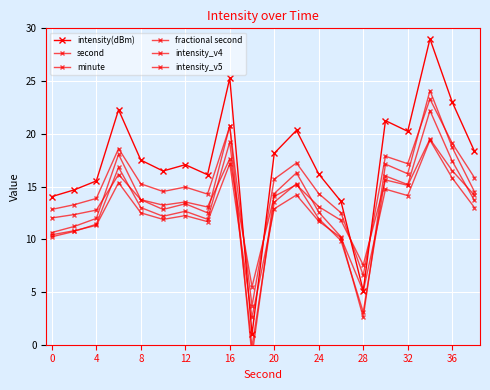

What are all the series names shown in the legend?

intensity(dBm), second, minute, fractional second, intensity_v4, intensity_v5